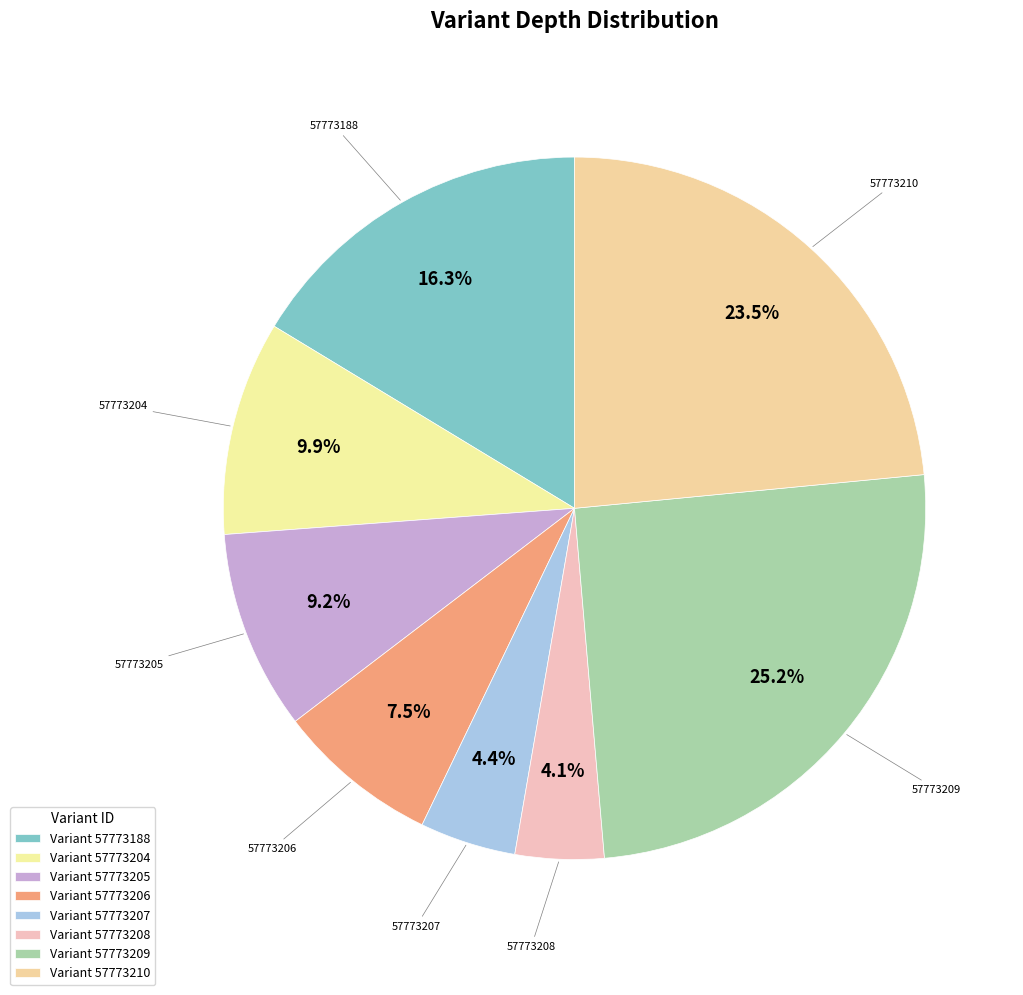

Rank the categories by value from highest to lowest.

57773209, 57773210, 57773188, 57773204, 57773205, 57773206, 57773207, 57773208